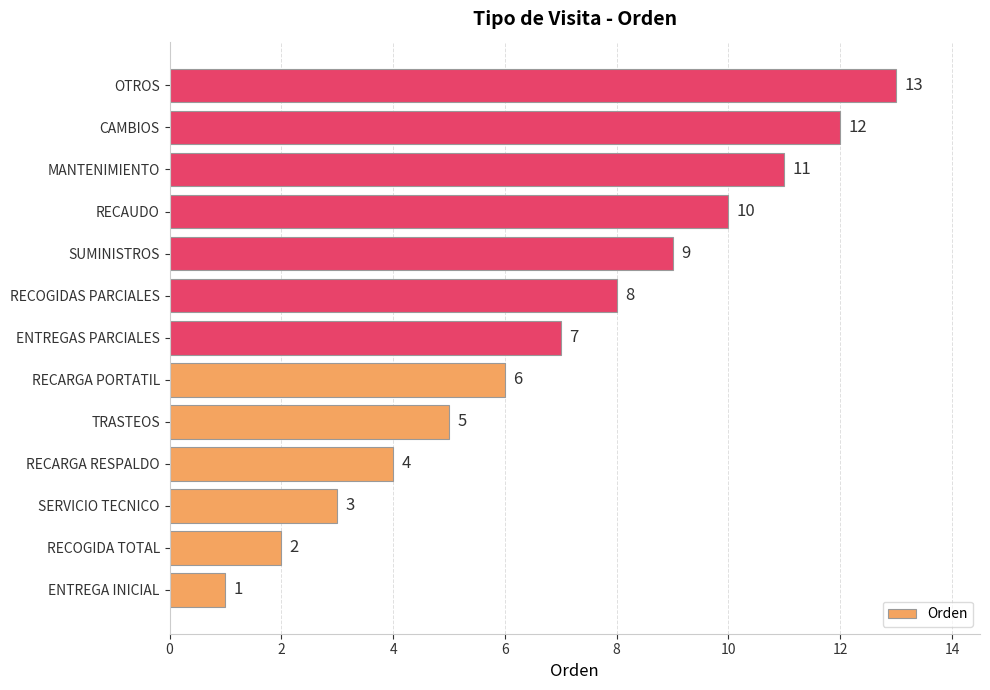

At which category does the chart reach its peak across all series?

OTROS